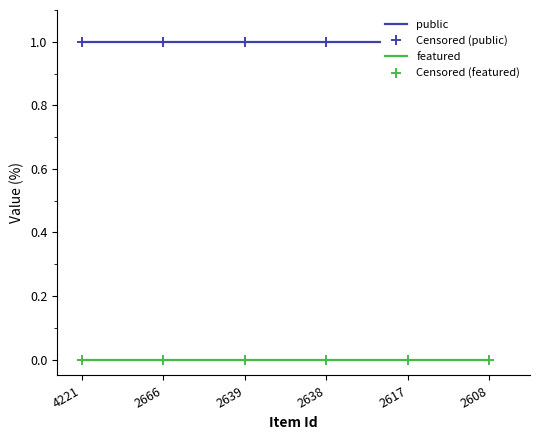

What is the total value across all series at 2608?

2